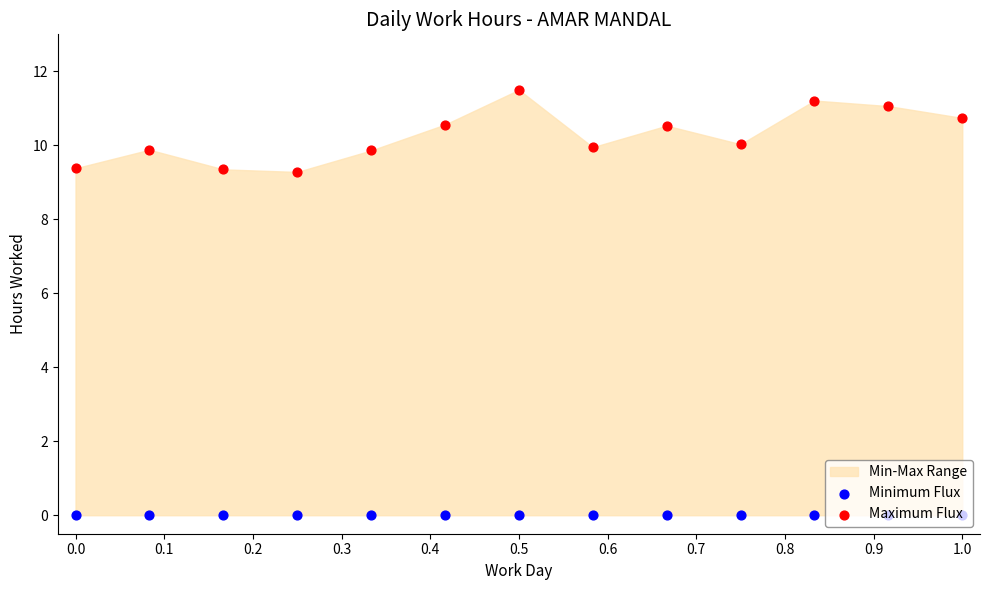

Which series has the largest Y range (max minus min)?

Maximum Flux